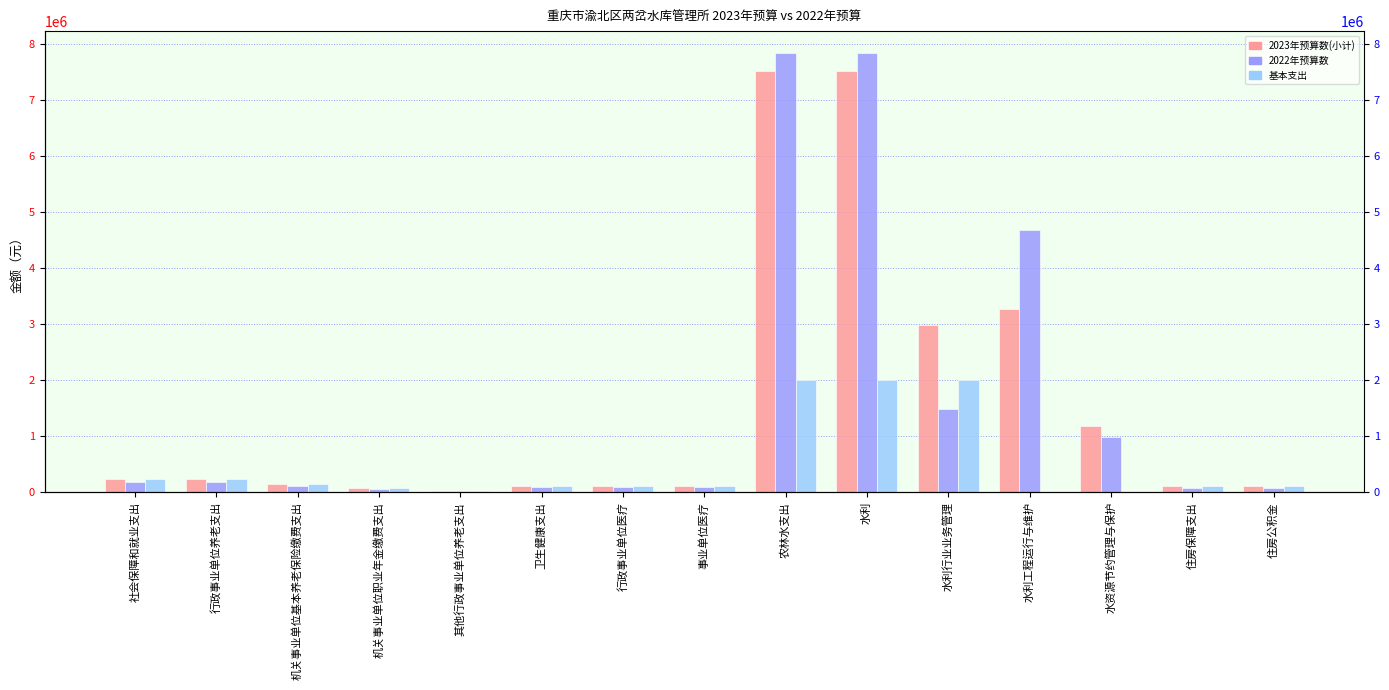

How many data points in 2023年预算数(小计) are above 141350?

8